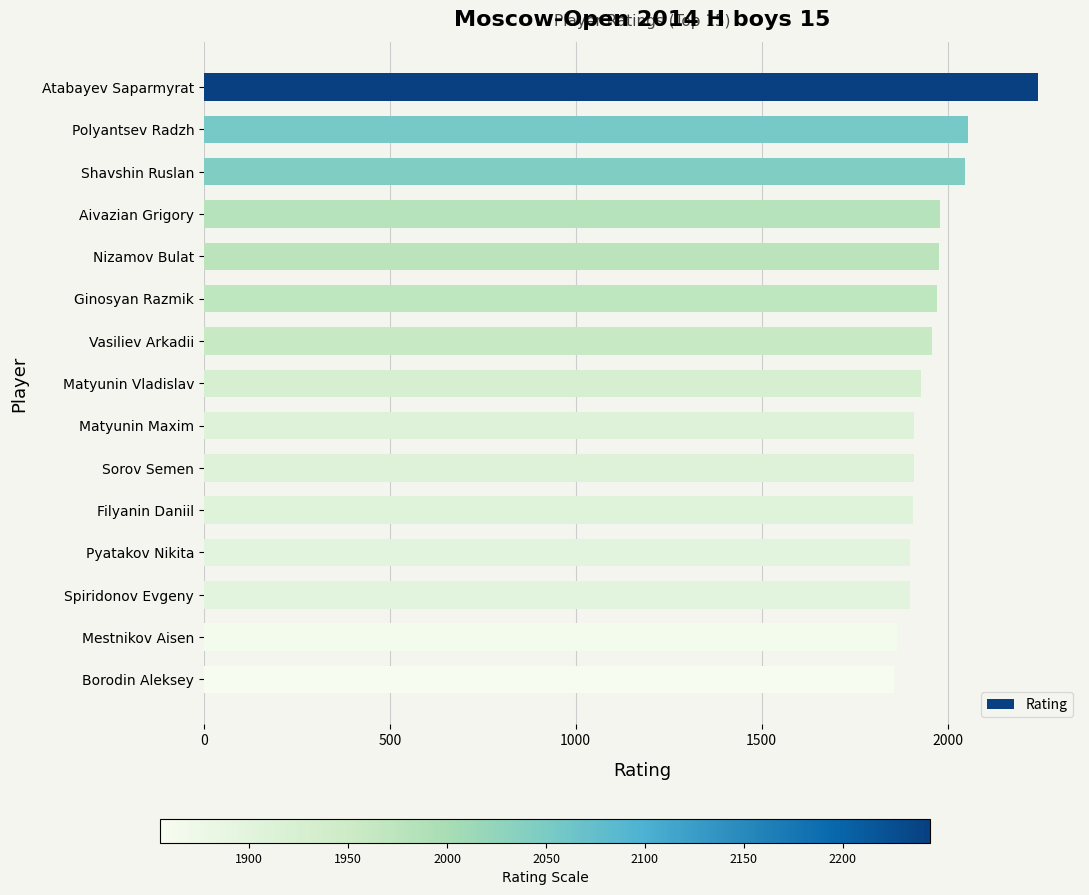

What is the change in value from Polyantsev Radzh to Sorov Semen?

-146